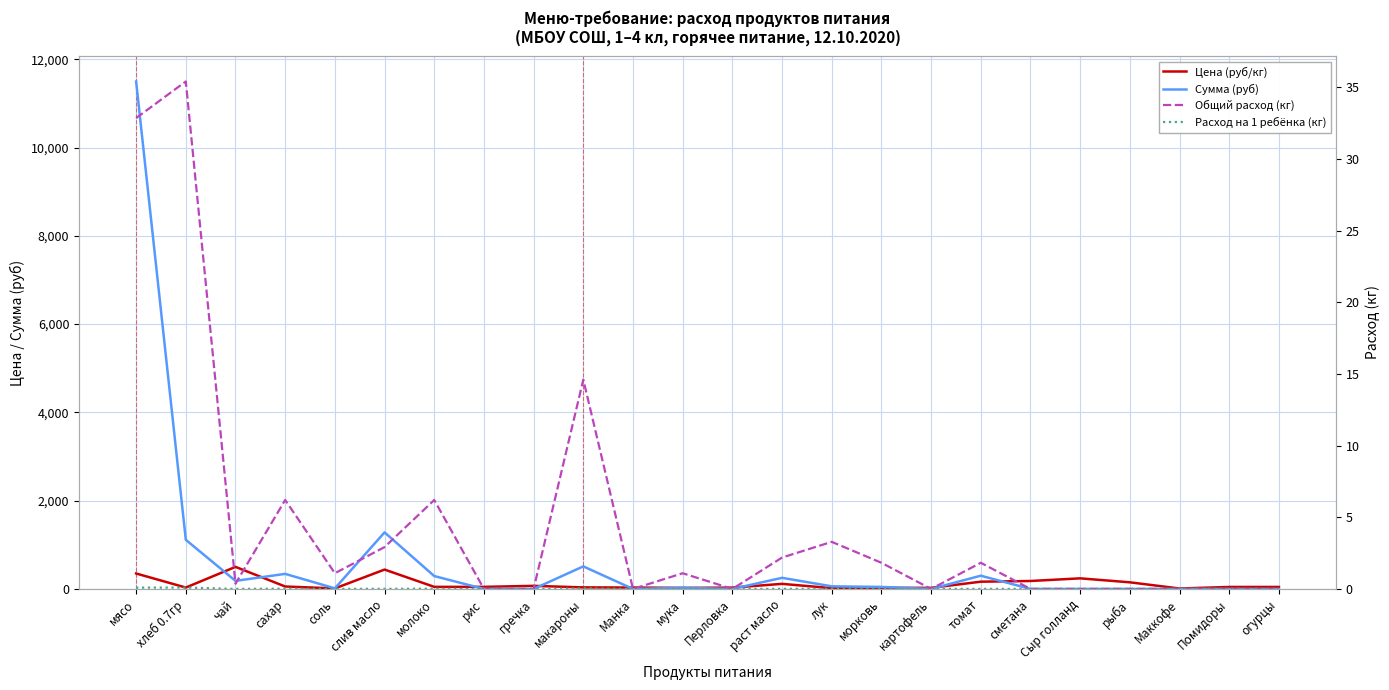

True or false: Сумма (руб) and Расход на 1 ребёнка (кг) cross at least once.

False